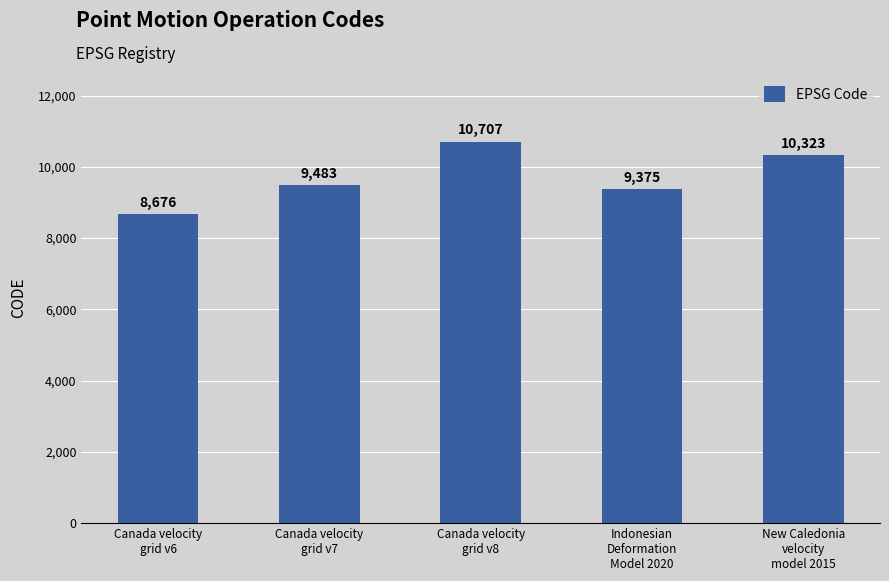

The chart shows a value of 9483 at Canada velocity
grid v7. True or false?

True